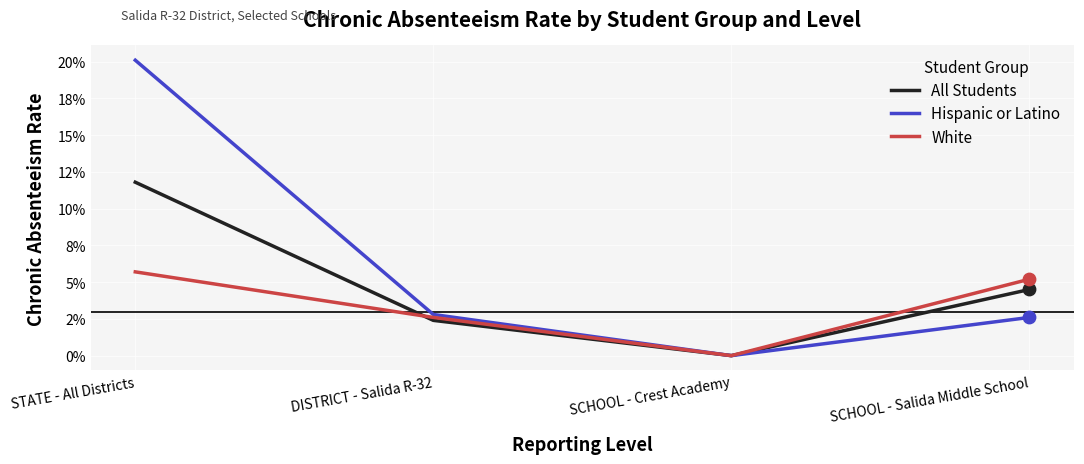

What are all the series names shown in the legend?

All Students, Hispanic or Latino, White